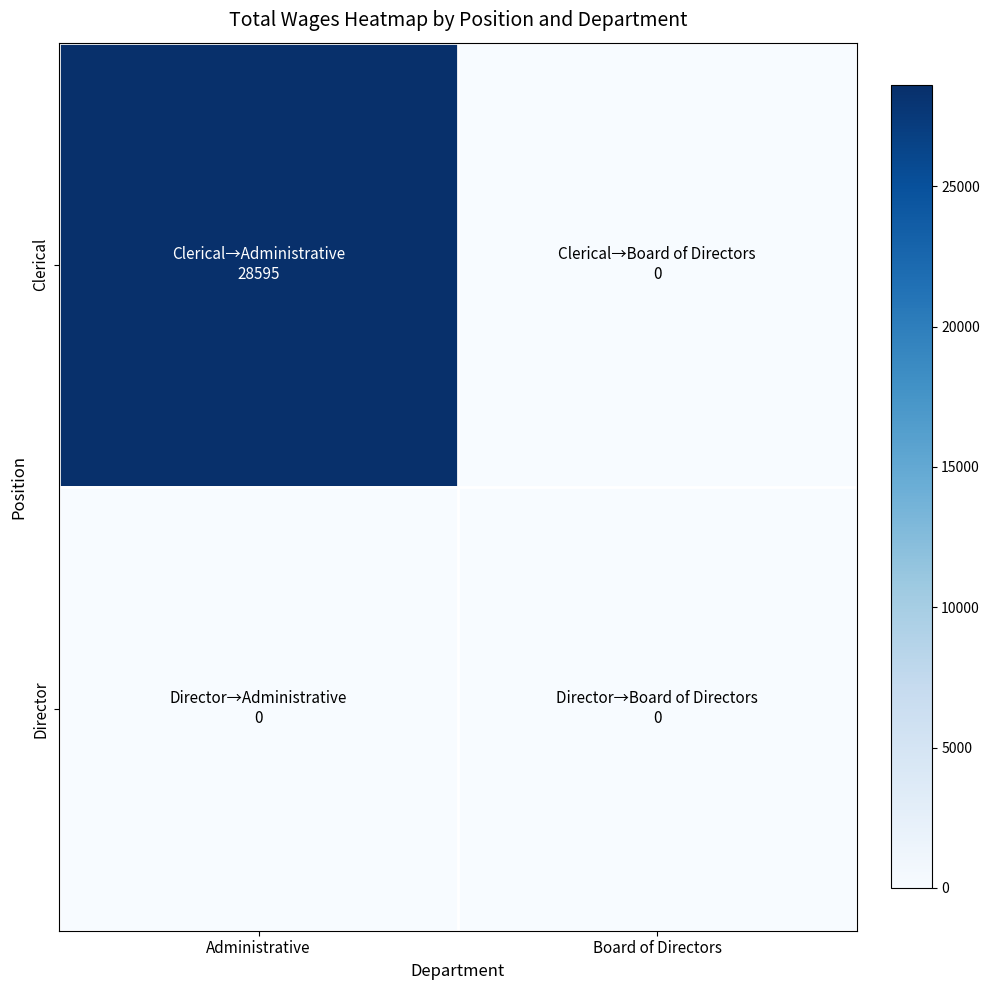

At which category is the sum across all series the highest?

Administrative